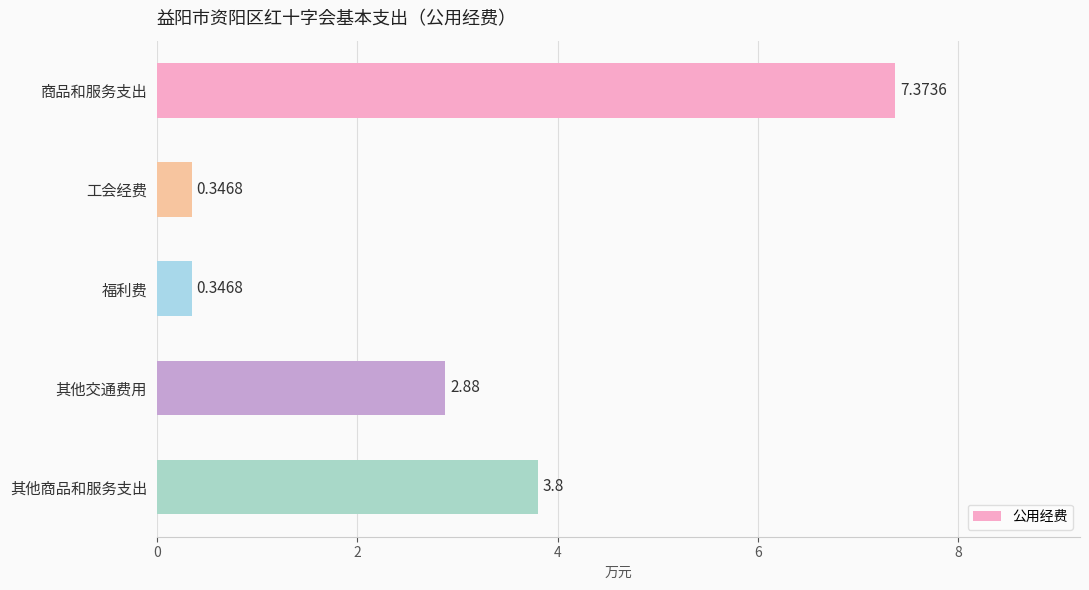

Where is the data nearest to the value 3?

其他交通费用